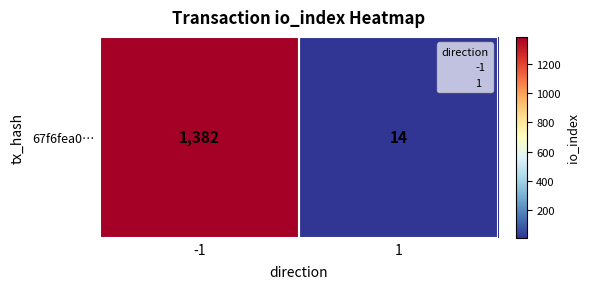

What is the greatest value displayed?

1382